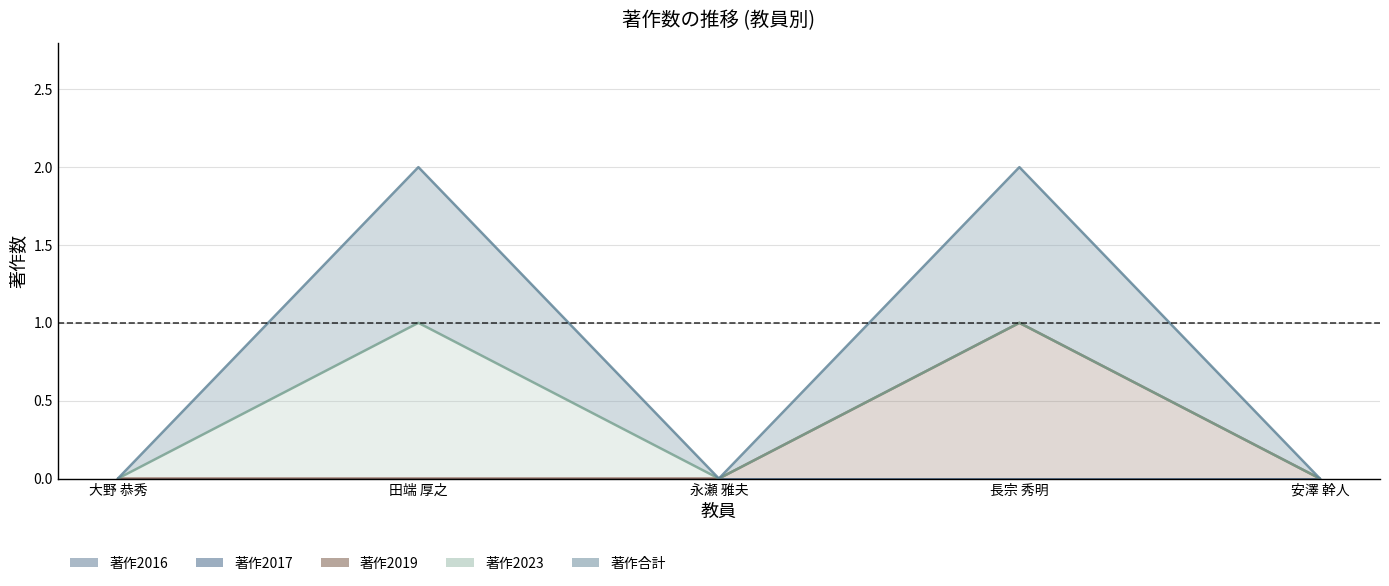

How many lines are shown in the chart?

5